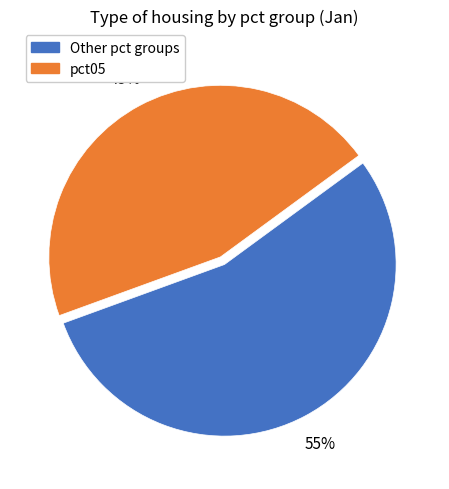

To the nearest percent, what is the average slice percentage?

50%